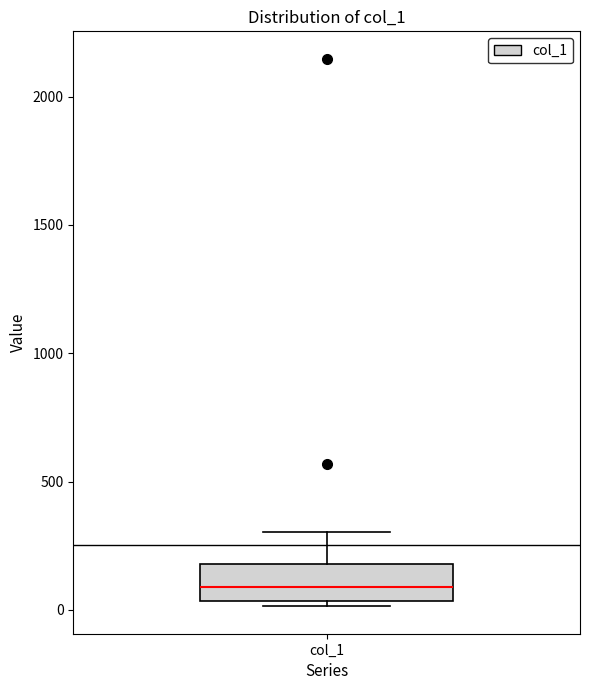

Transcribe this box plot: give where the median line is, the range the box spans, and where the two whiskers end, as read against the y-axis. The values are not printed on the chart, so give them approximately, as read against the axis.

median 100, box 50 to 200, whiskers 0 to 300